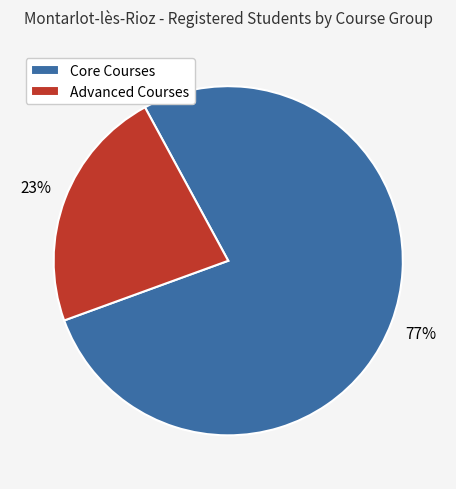

Does Core Courses account for over 50% of the chart?

Yes